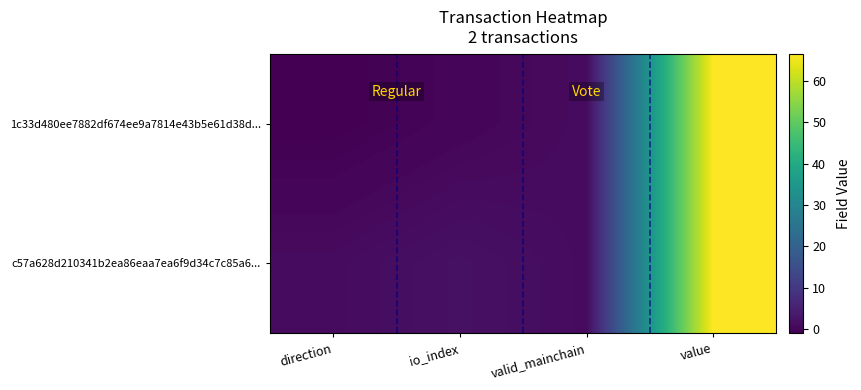

At how many categories does at least one series exceed 20?

1